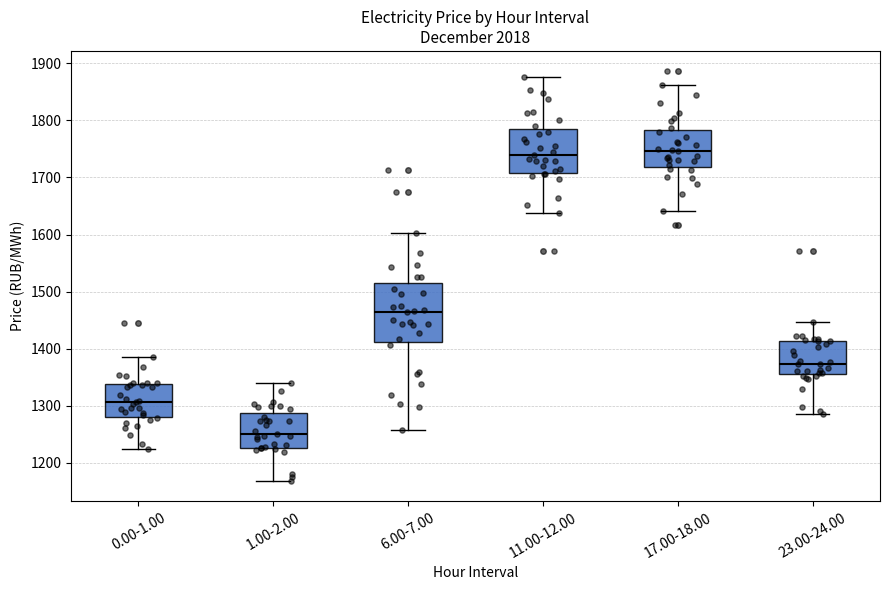

Where is the upper edge of the box for 11.00-12.00 on the y-axis? The values are not printed on the chart, so give them approximately, as read against the axis.

1780